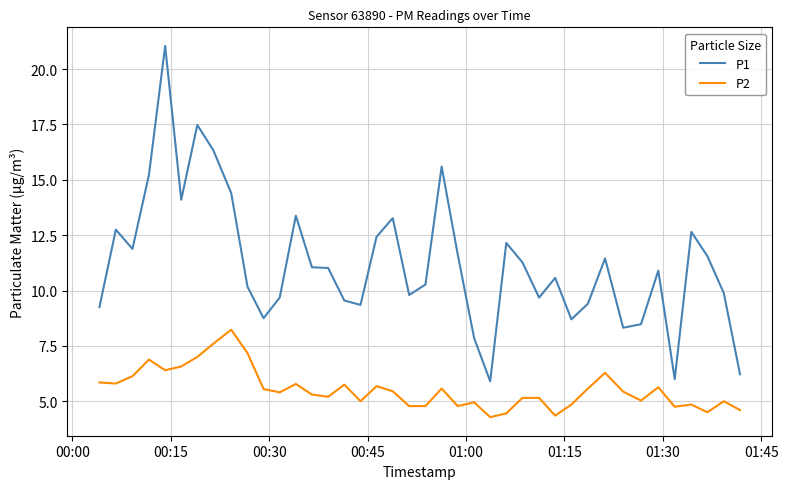

What is the highest value of the P1 series?

21.1